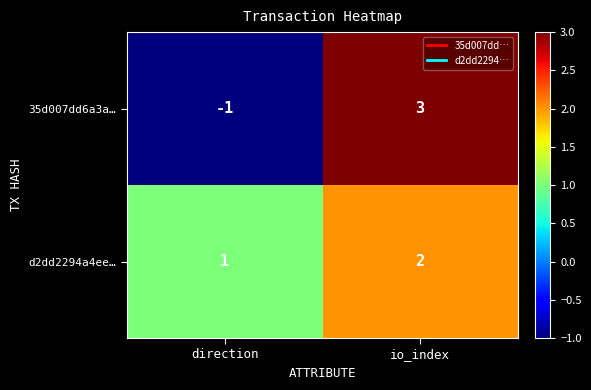

Count the number of categories in the chart.

2